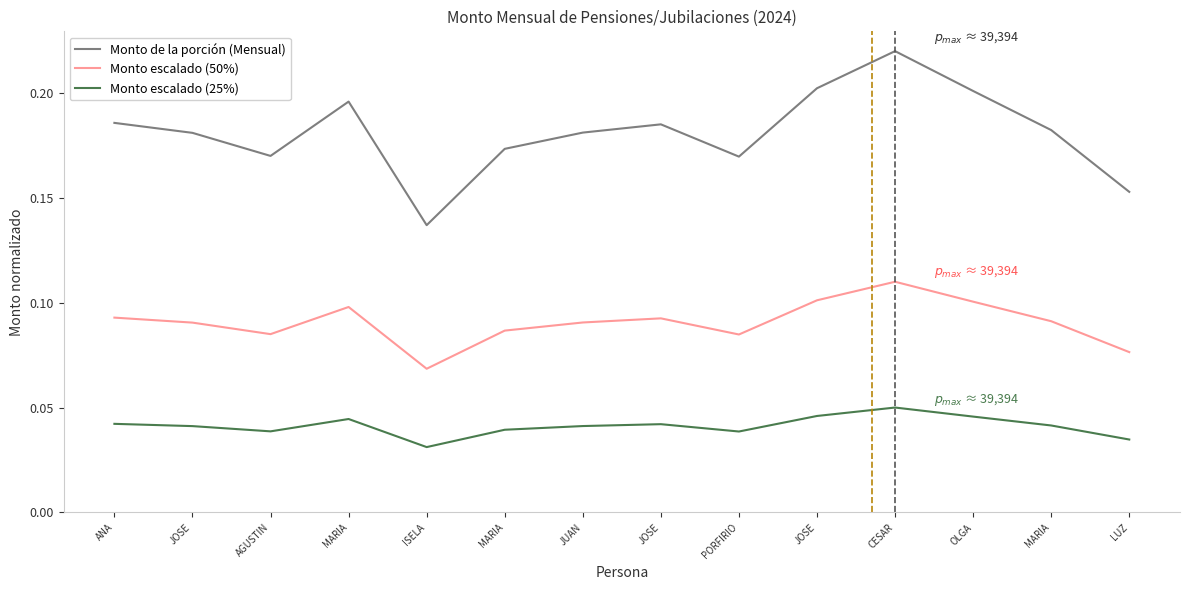

What is the difference between the maximum and minimum values in the Monto de la porción (Mensual) series?

0.1